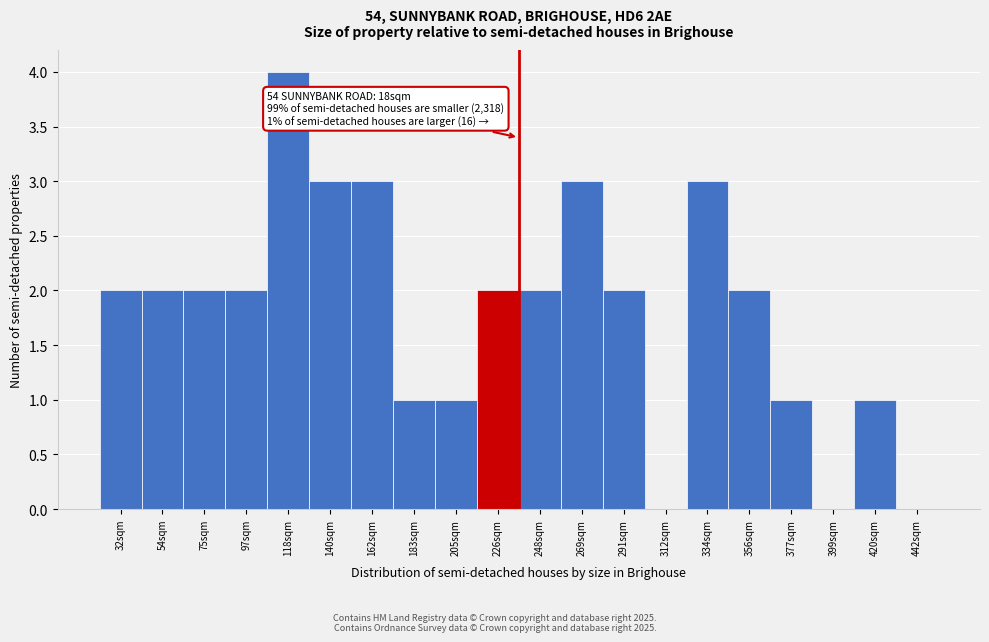

Reading right to left, what are all the values shown in this chart?

442sqm=0	420sqm=1	399sqm=0	377sqm=1	356sqm=2	334sqm=3	312sqm=0	291sqm=2	269sqm=3	248sqm=2	226sqm=2	205sqm=1	183sqm=1	162sqm=3	140sqm=3	118sqm=4	97sqm=2	75sqm=2	54sqm=2	32sqm=2